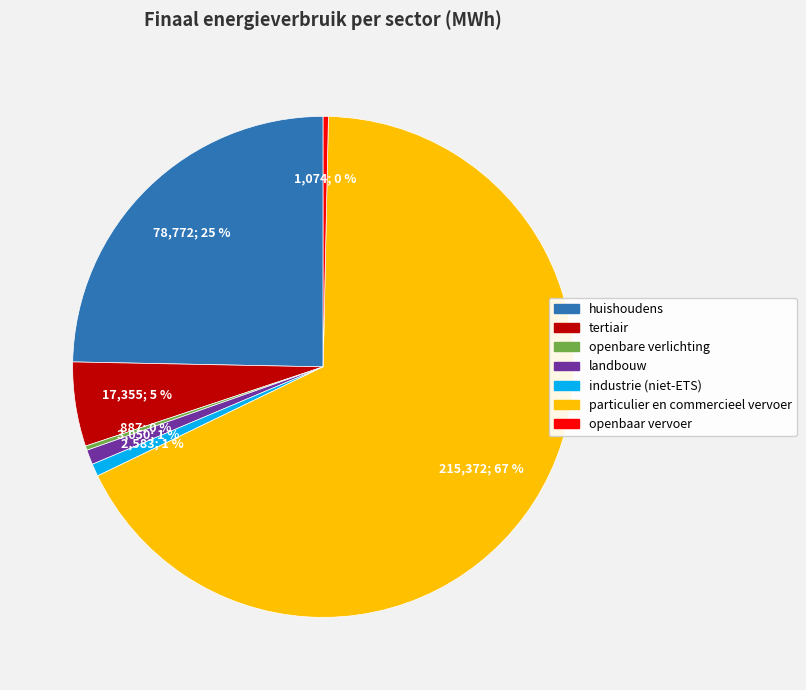

Approximately how many times larger is the value at landbouw compared to openbaar vervoer?

2.8